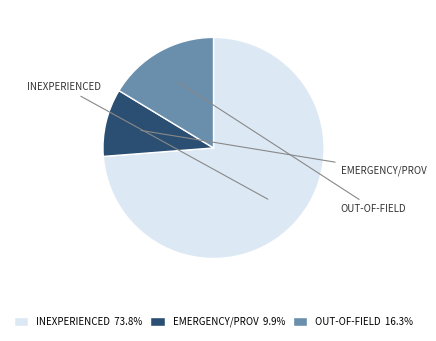

Is there any slice that represents more than half of the pie?

Yes